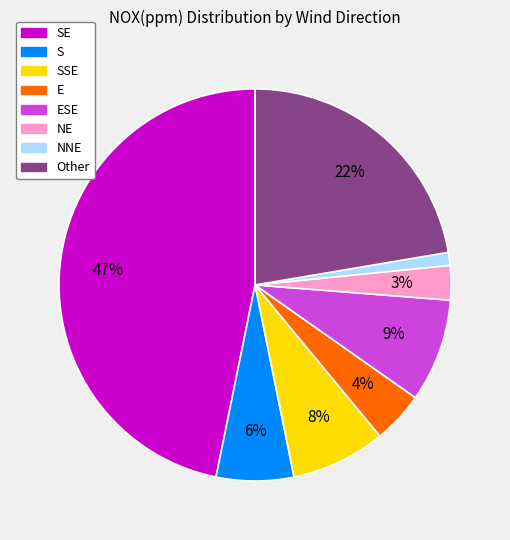

To the nearest percent, what is the average slice percentage?

12%